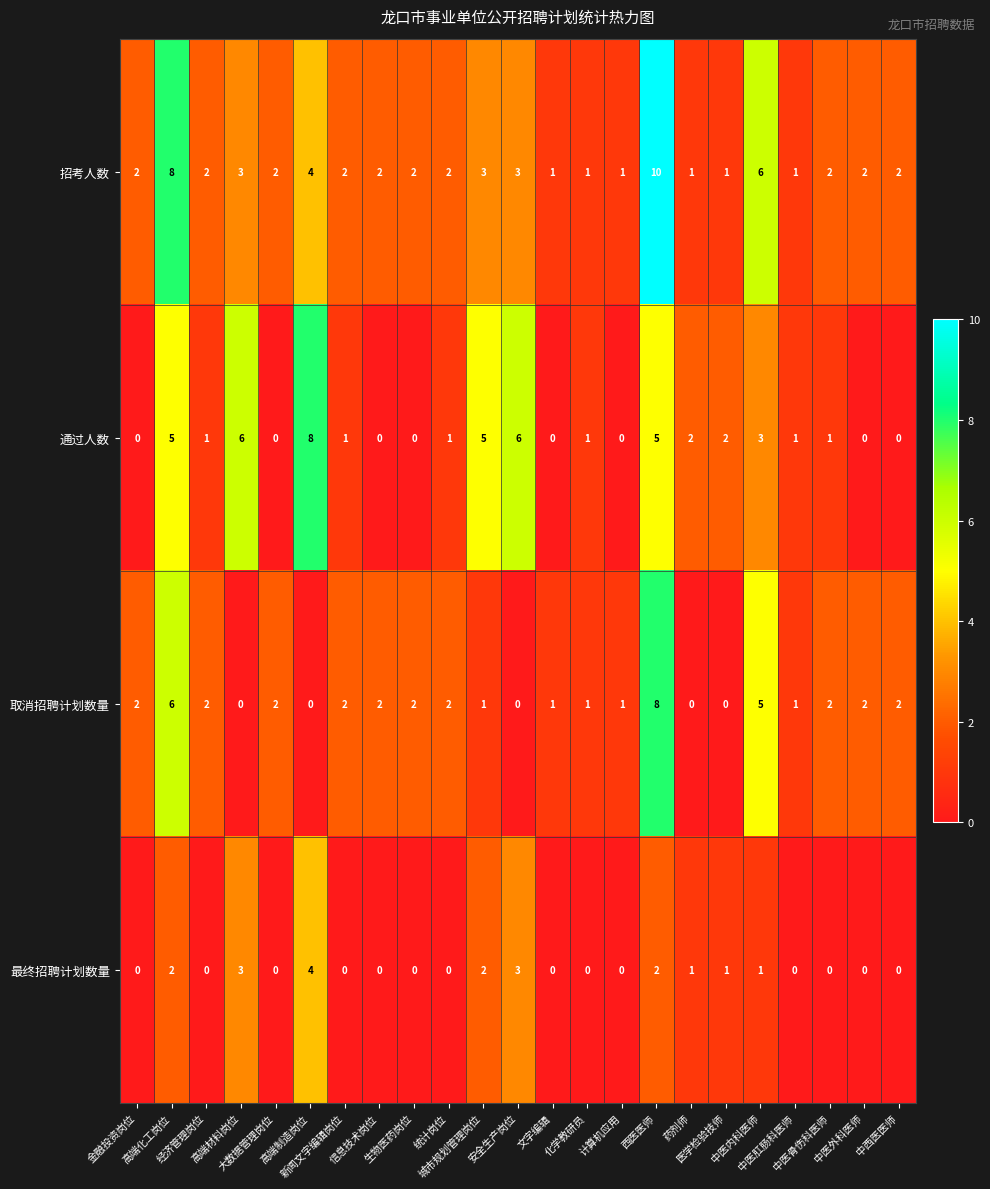

What is the difference between the maximum and minimum values in the 取消招聘计划数量 series?

8